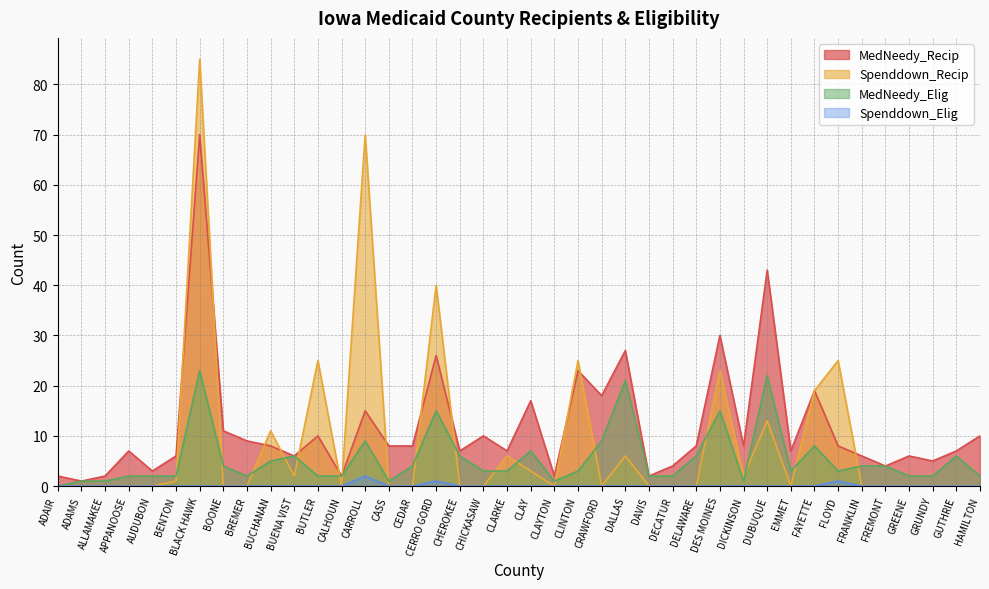

What is the sum of the MedNeedy_Recip values at BUCHANAN and CHICKASAW?

18